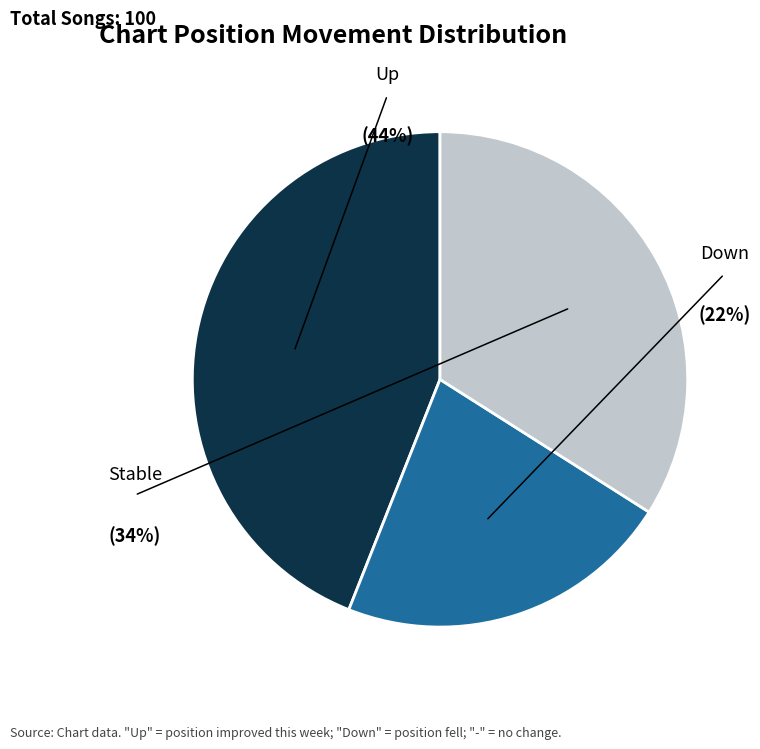

Is it true that down is 22% of the pie?

True